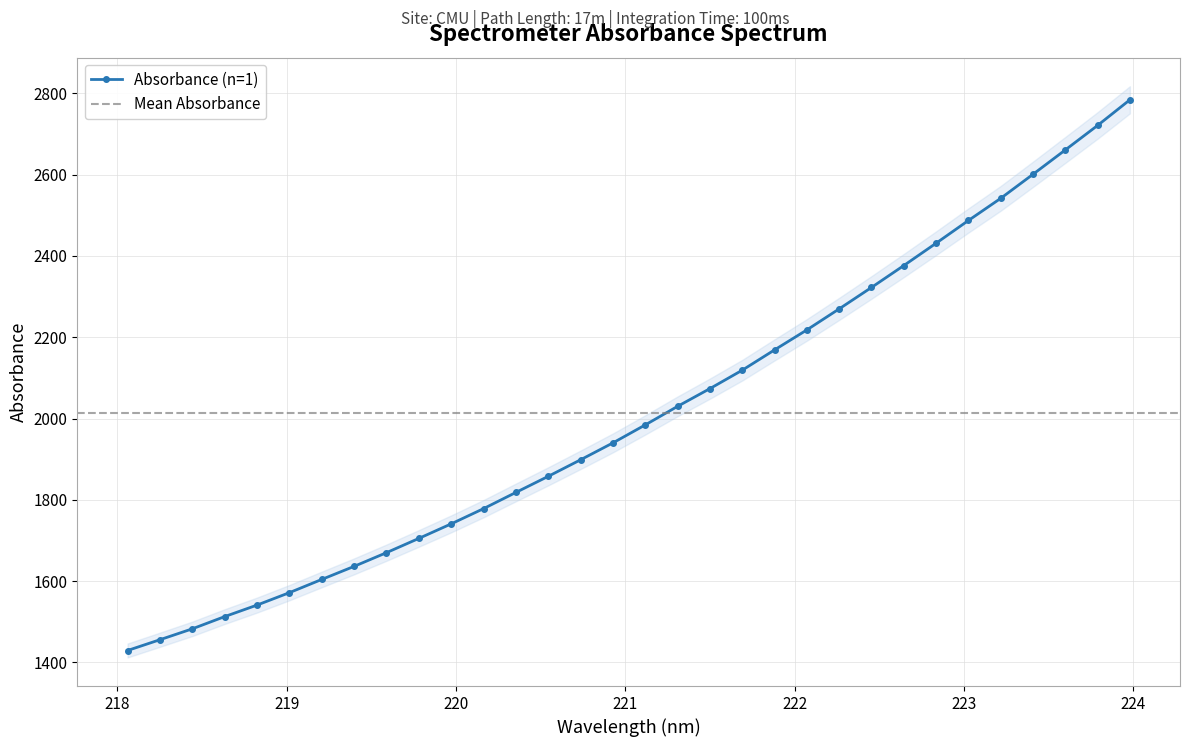

What is the label of the 15th point from the left?

220.7354